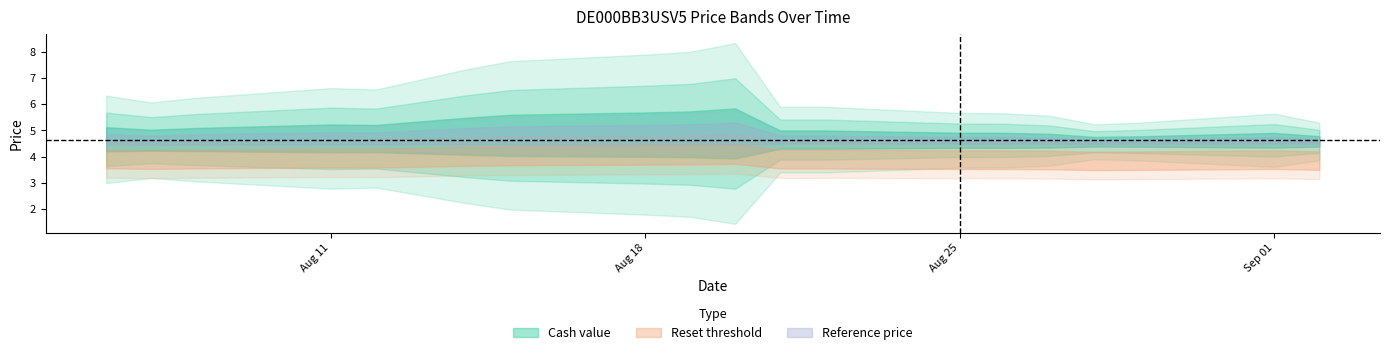

What is the label of the 17th point from the left?

2025-08-28